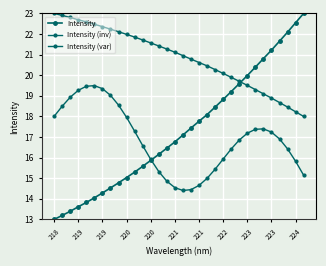

What is the greatest value displayed?

23.0